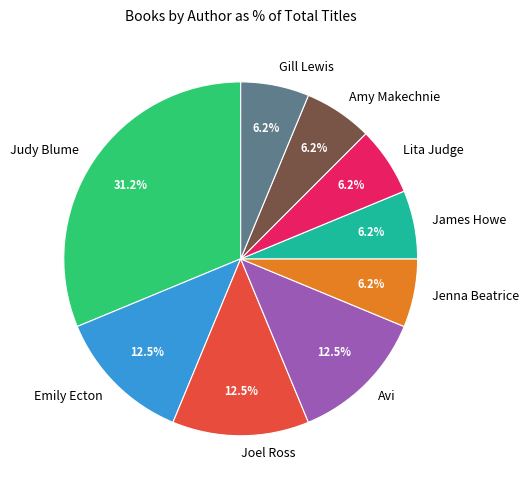

Which category has the biggest portion of the pie?

Judy Blume